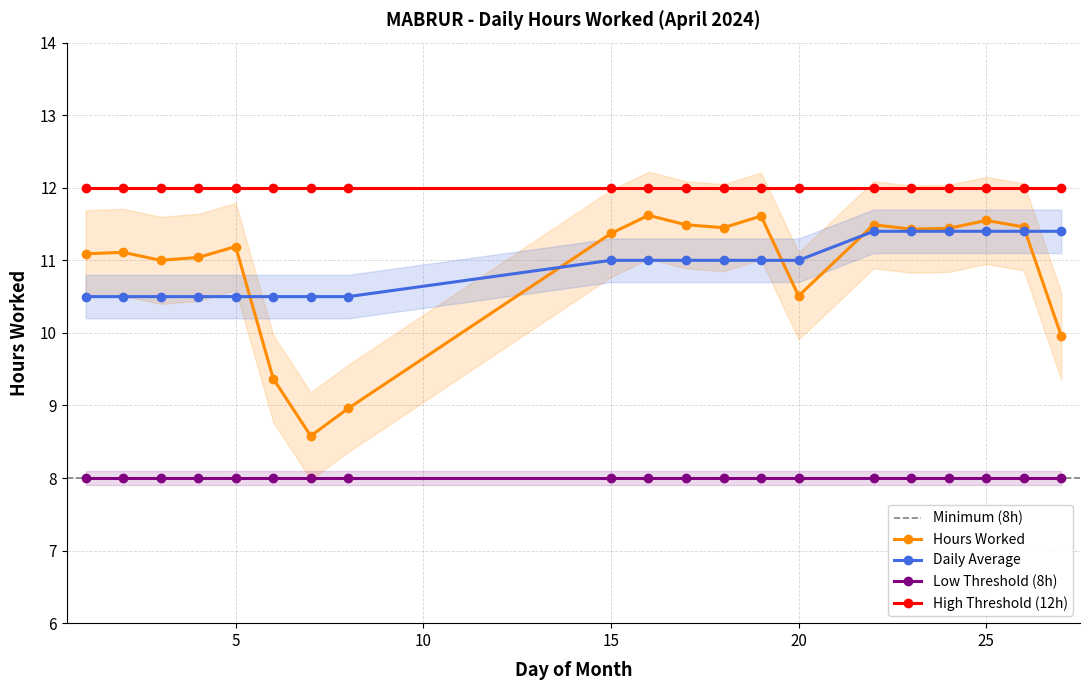

List the labels in order of Hours Worked value, smallest first.

7, 8, 6, 27, 20, 3, 4, 1, 2, 5, 15, 23, 24, 18, 26, 17, 22, 25, 19, 16